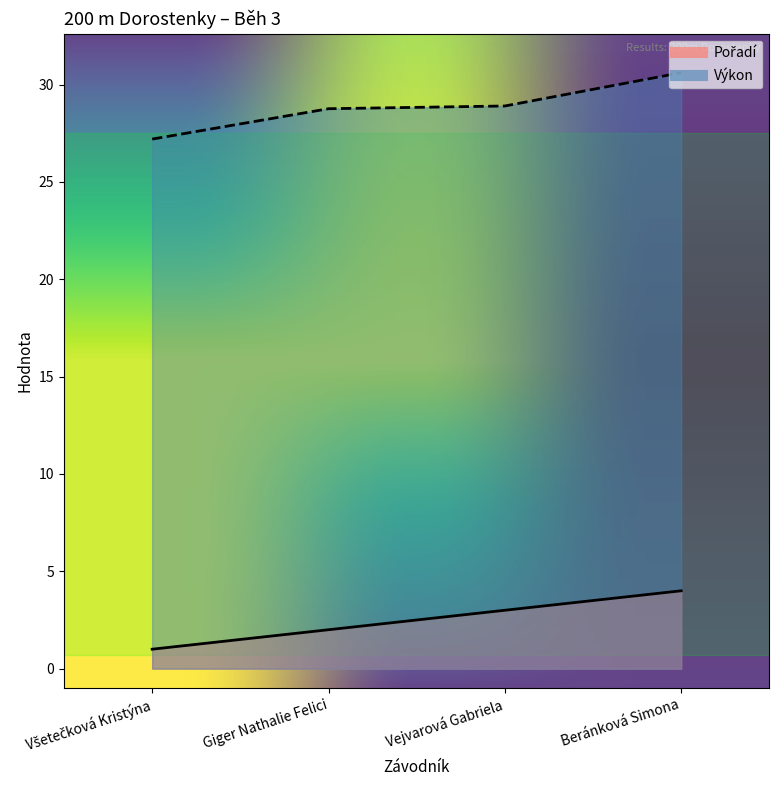

True or false: Pořadí has more than 1 interior local peaks.

False